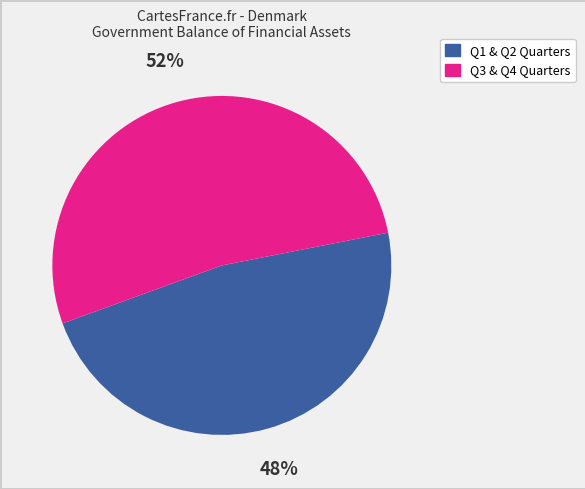

Is there any slice that represents more than half of the pie?

Yes